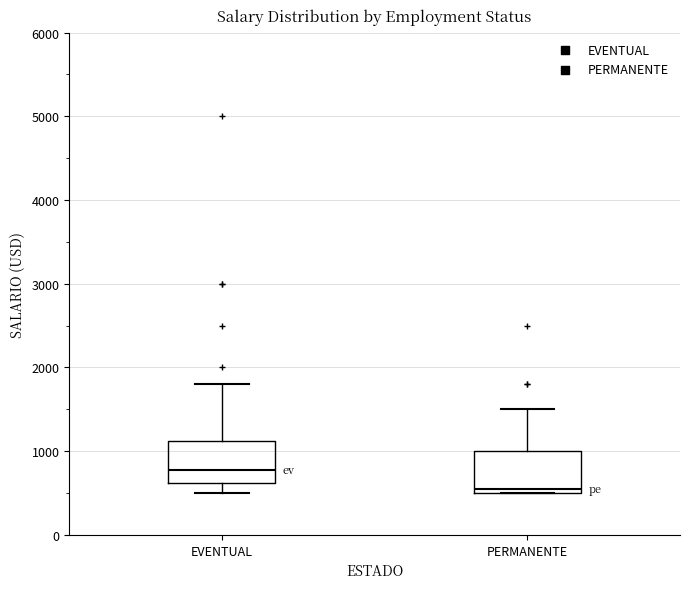

Reading left to right, transcribe this box plot: for each box, give where its median line is, the range the box spans, and where its two whiskers end, as read against the y-axis. The values are not printed on the chart, so give them approximately, as read against the axis.

EVENTUAL: median 800, box 600 to 1100, whiskers 500 to 1800
PERMANENTE: median 600, box 500 to 1000, whiskers 500 to 1500